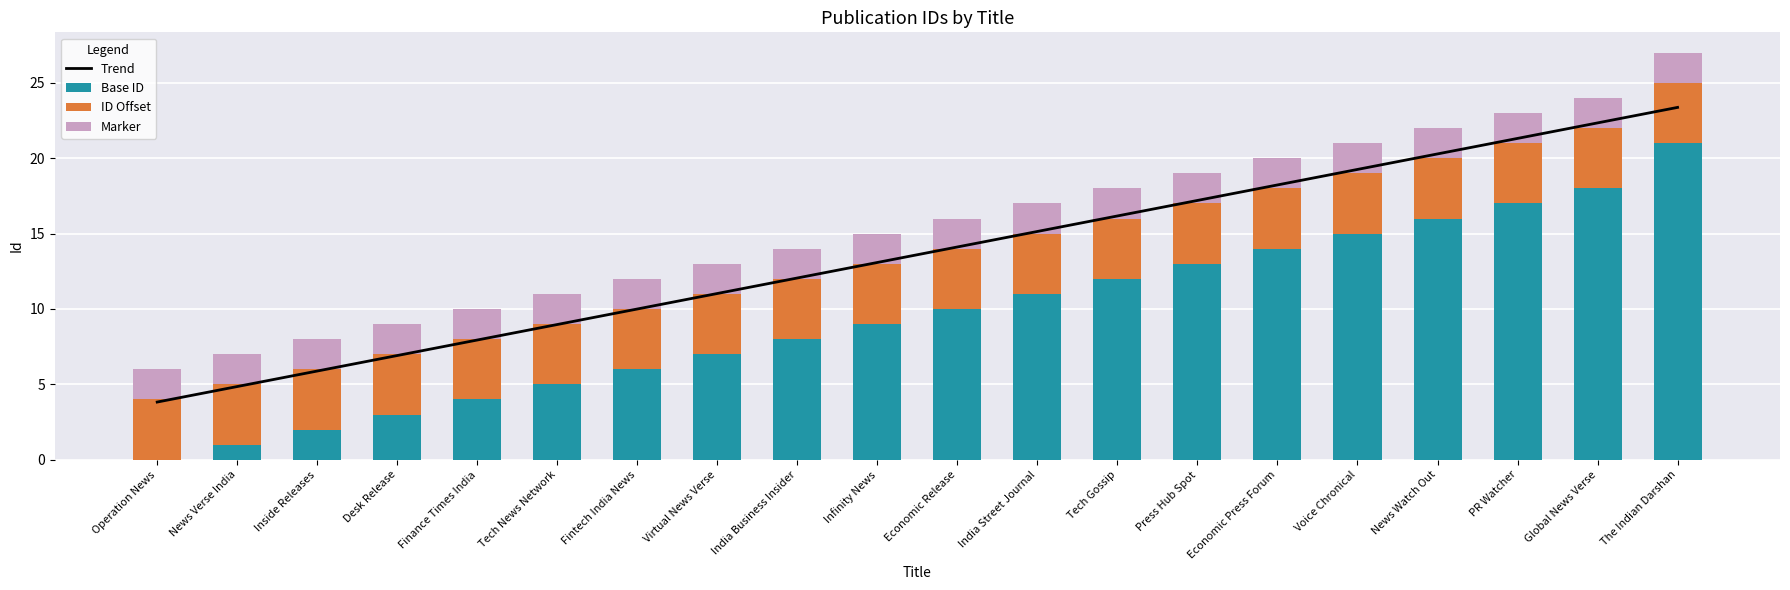

Is it true that Trend equals 7.9 at Finance Times India?

True